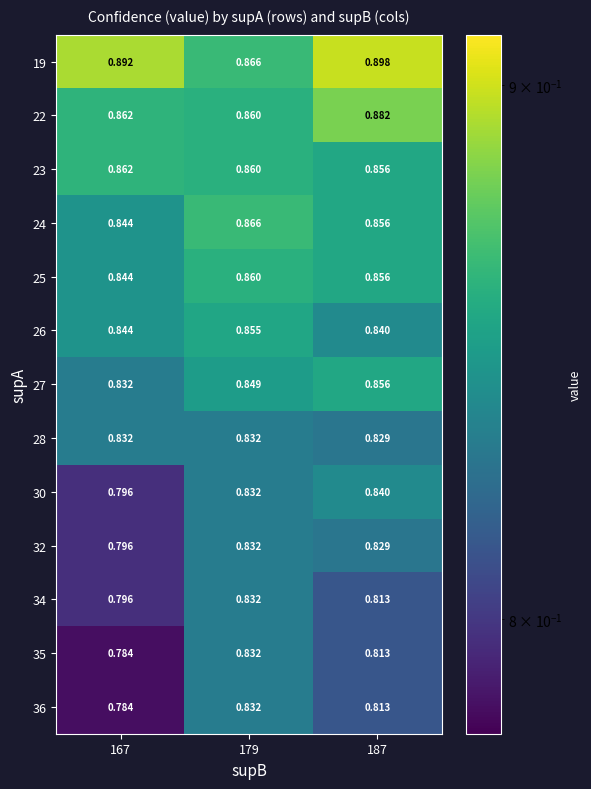

At which category is the sum across all series the highest?

179